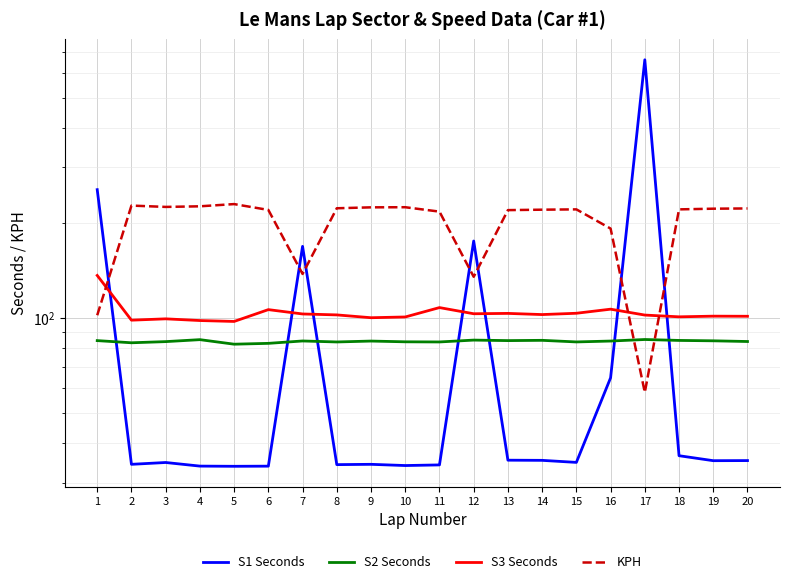

How many values in the S1 Seconds series are below 35?

10